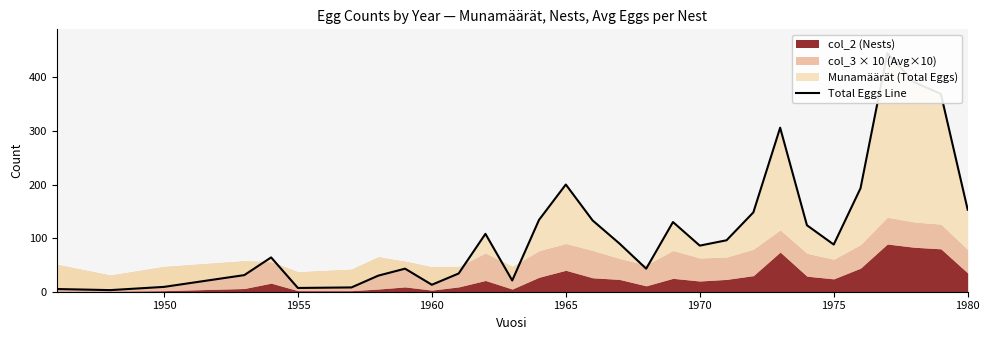

Does the chart display data point markers on the line(s)?

No